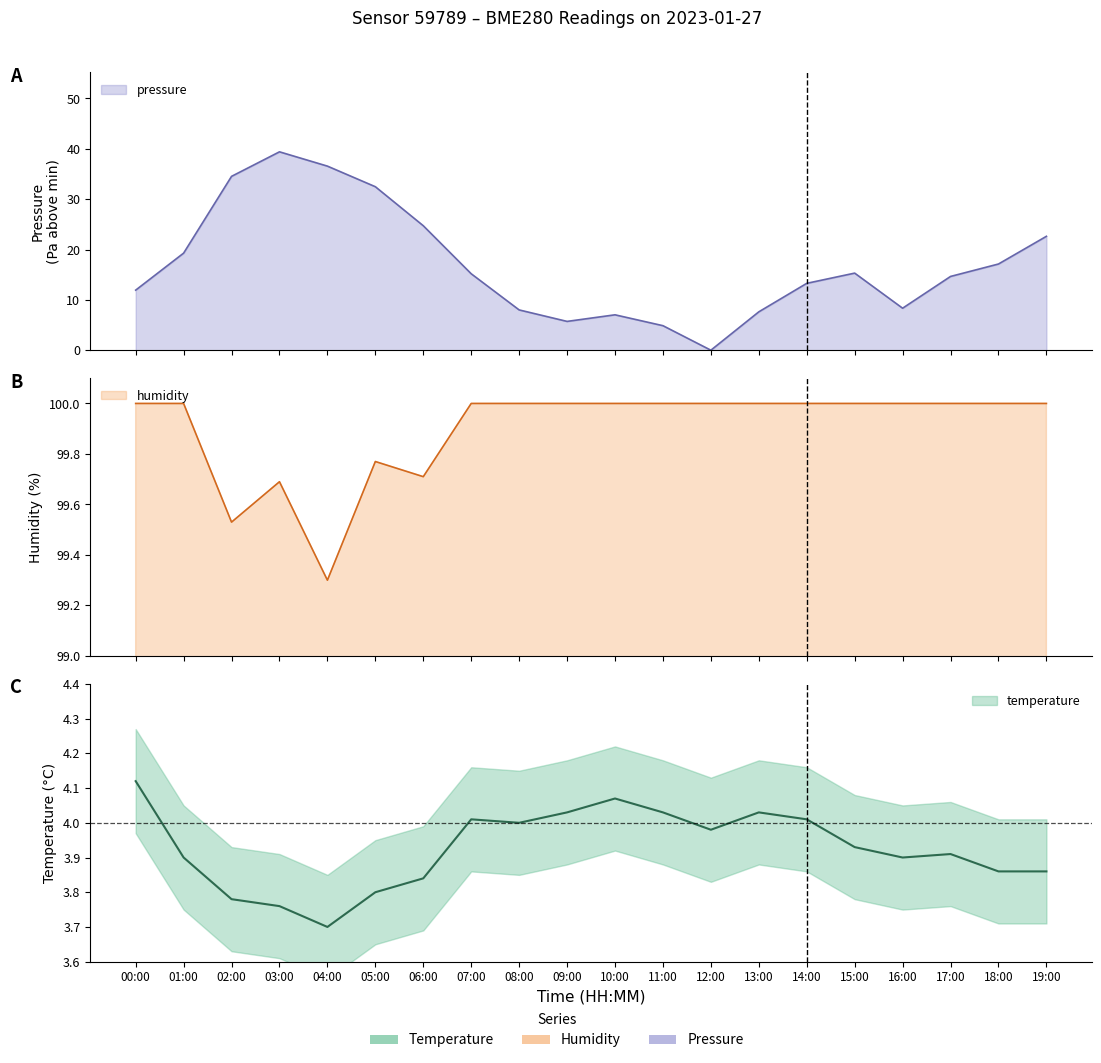

Rank the categories by humidity value from highest to lowest.

00:00, 01:00, 07:00, 08:00, 09:00, 10:00, 11:00, 12:00, 13:00, 14:00, 15:00, 16:00, 17:00, 18:00, 19:00, 05:00, 06:00, 03:00, 02:00, 04:00